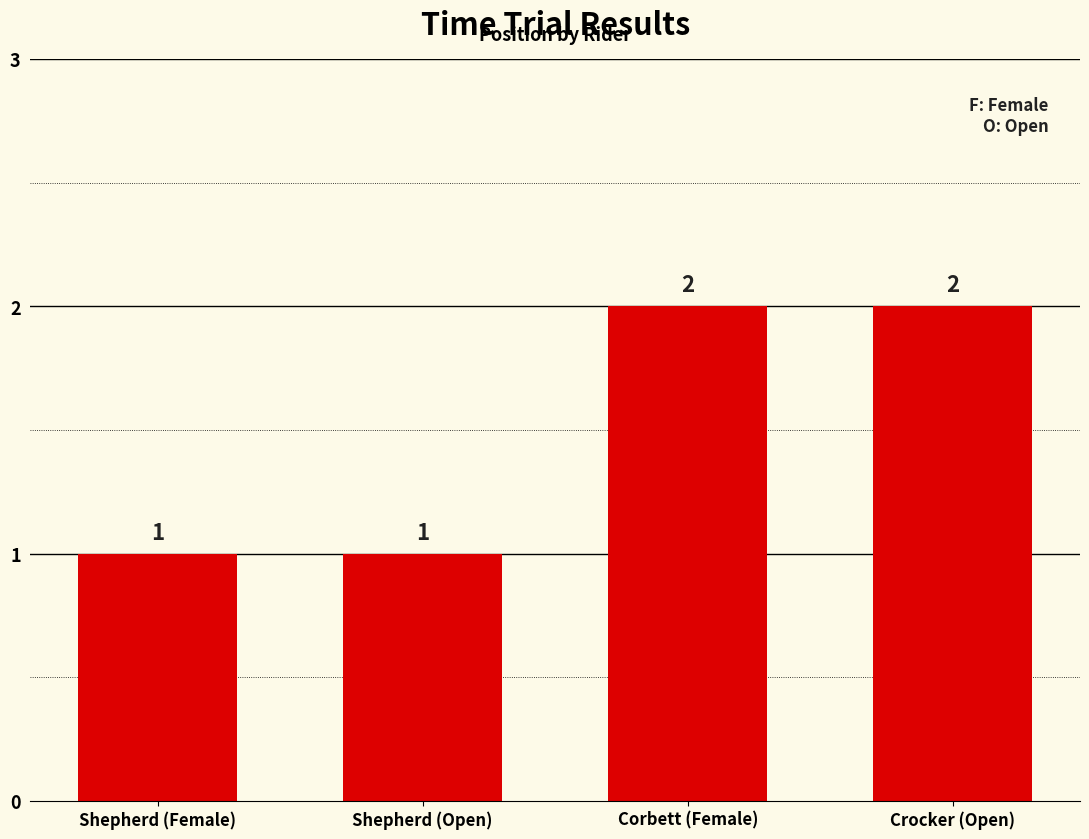

The chart shows a value of 2 at Corbett (Female). True or false?

True